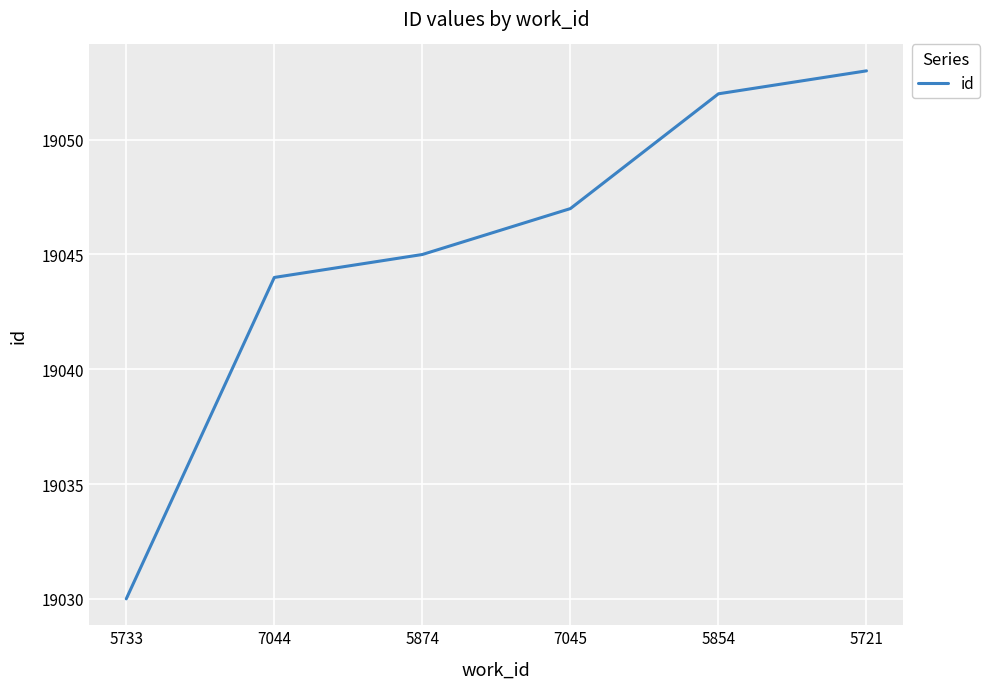

Reading right to left, extract all data points from this chart.

5721=19053	5854=19052	7045=19047	5874=19045	7044=19044	5733=19030